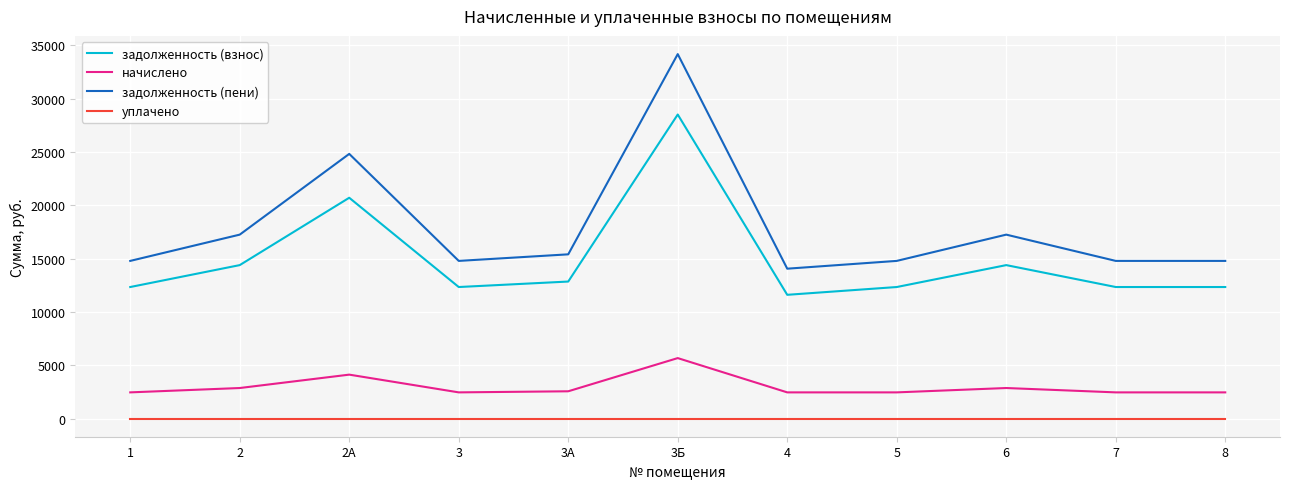

Is the value of задолженность (взнос) at 5 greater than the value of уплачено at 3А?

Yes